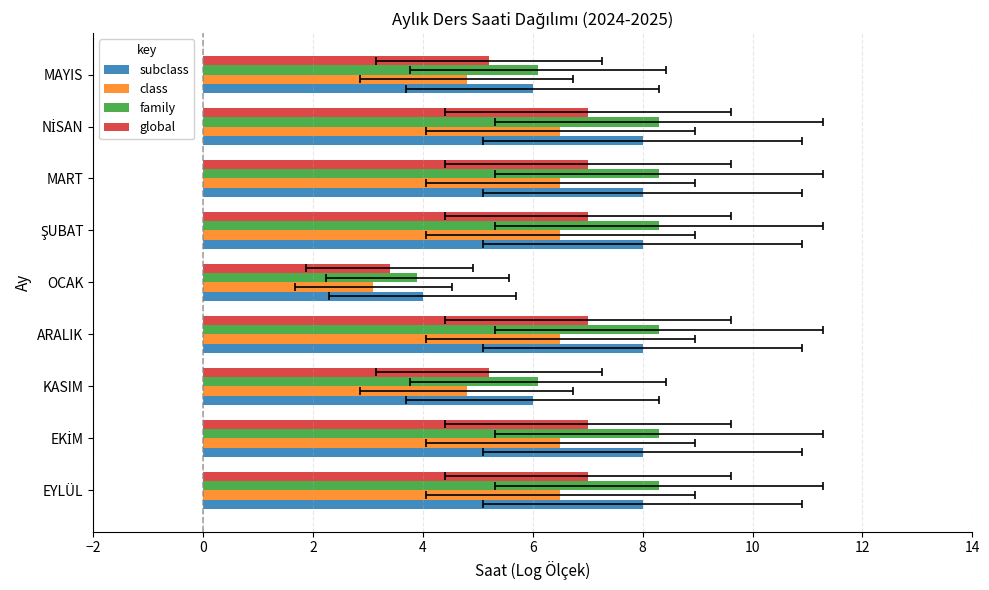

What is the minimum value for family?

3.9